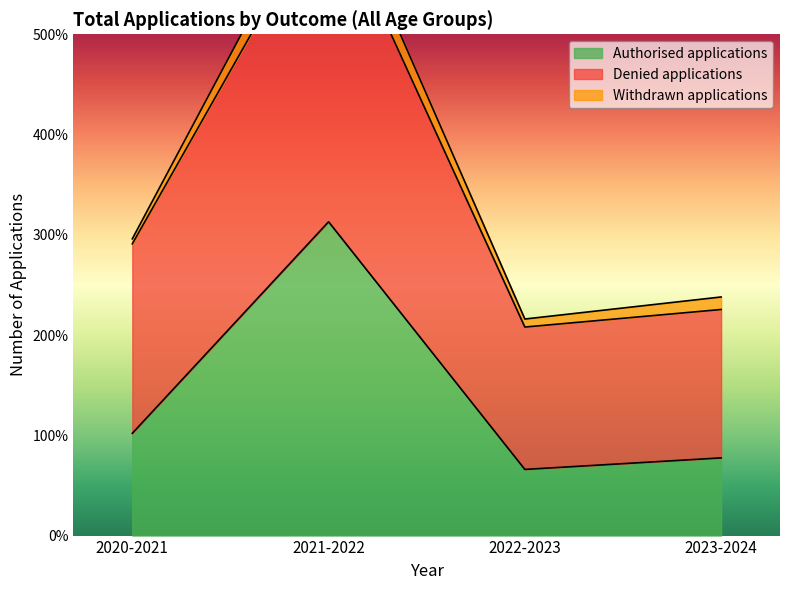

What position from the left is 2020-2021?

1